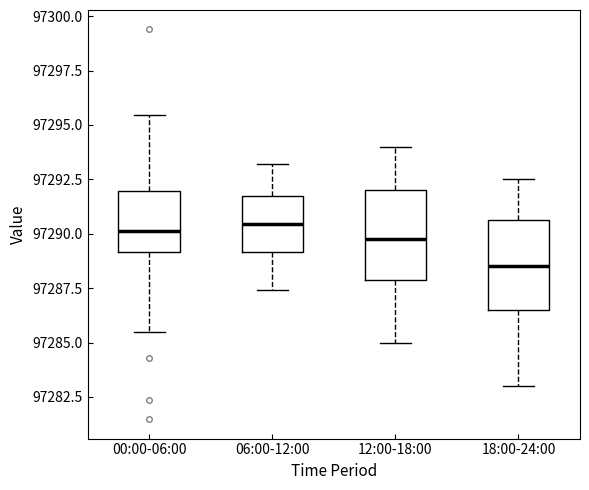

Reading left to right, transcribe this box plot: for each box, give where its median line is, the range the box spans, and where its two whiskers end, as read against the y-axis. The values are not printed on the chart, so give them approximately, as read against the axis.

00:00-06:00: median 97290.0, box 97289.0 to 97292.0, whiskers 97285.5 to 97295.5
06:00-12:00: median 97290.5, box 97289.0 to 97291.5, whiskers 97287.5 to 97293.0
12:00-18:00: median 97290.0, box 97288.0 to 97292.0, whiskers 97285.0 to 97294.0
18:00-24:00: median 97288.5, box 97286.5 to 97290.5, whiskers 97283.0 to 97292.5